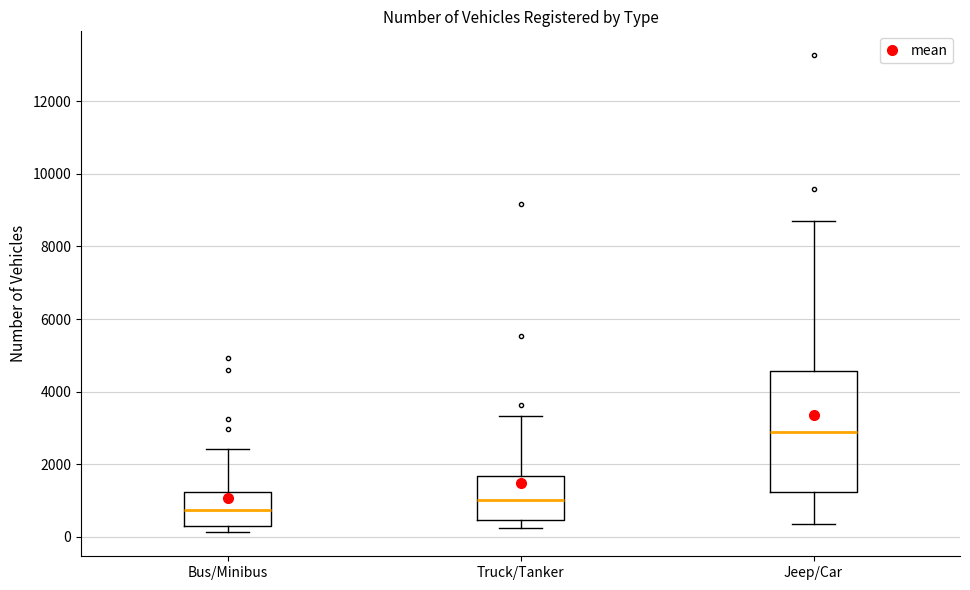

Comparing the boxes themselves (not the whiskers), which one is the tallest?

Jeep/Car